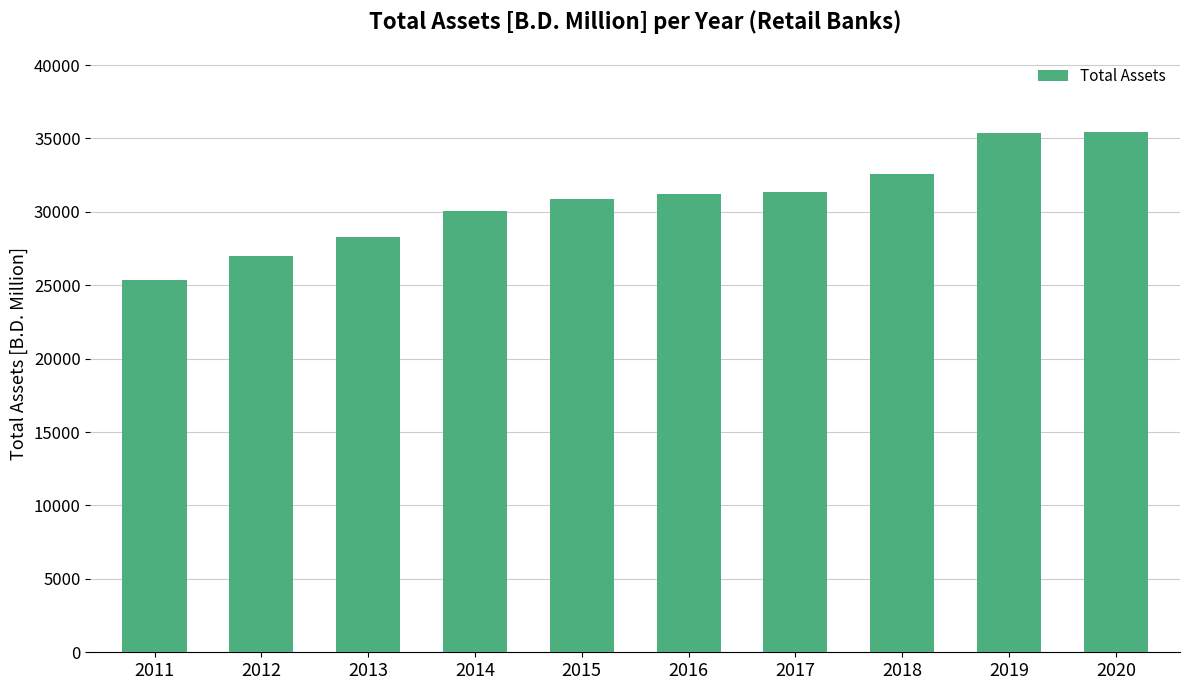

The chart shows a value of 30083.2 at 2014. True or false?

True